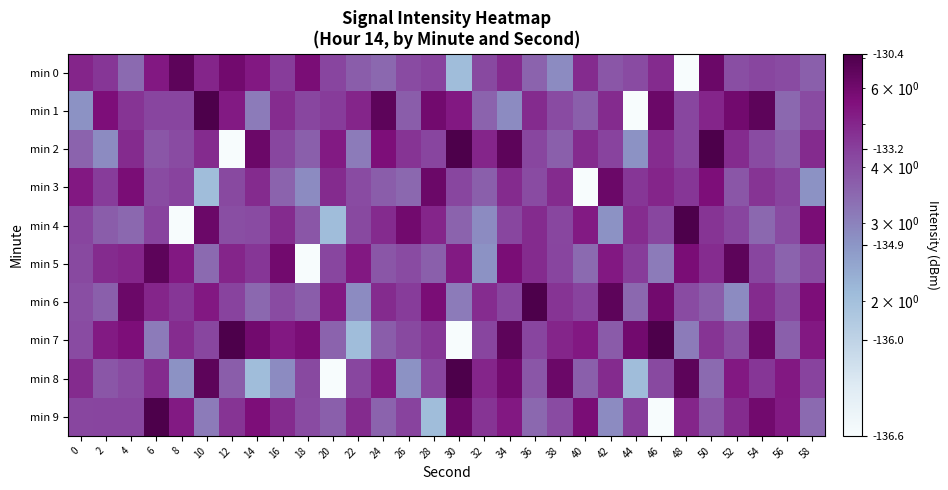

What is the greatest value displayed?

7.2